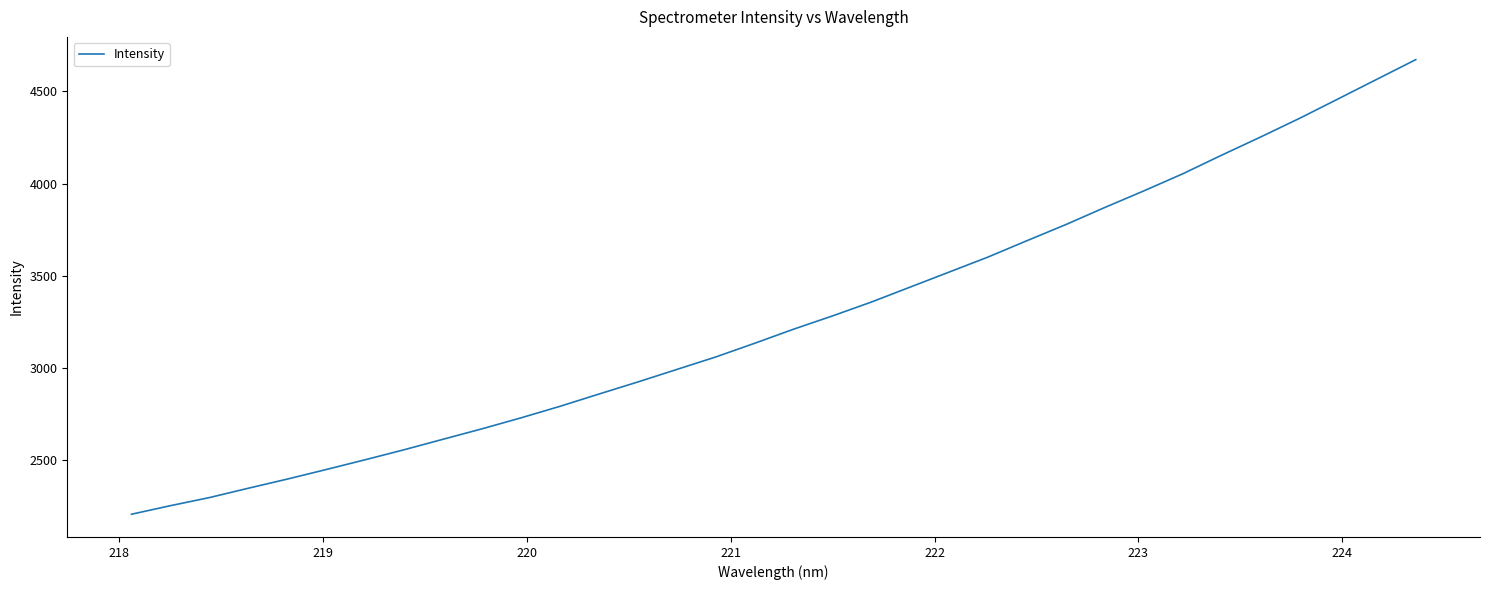

What is the greatest value displayed?

4672.8